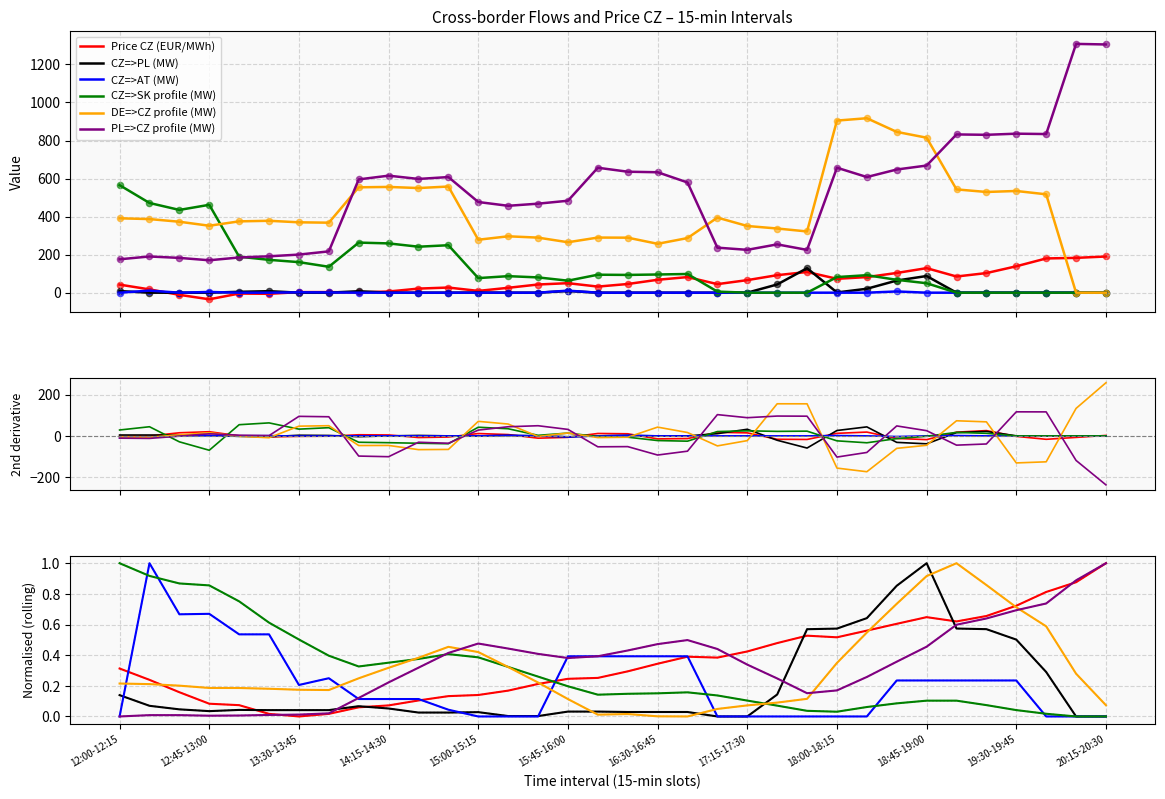

At how many categories does at least one series exceed 0?

34